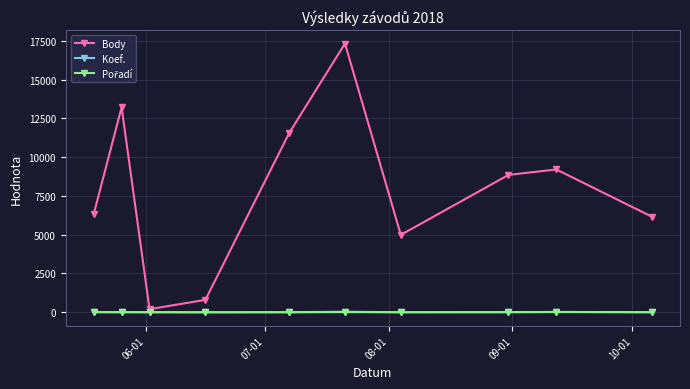

What is the difference between the maximum and minimum values in the Koef. series?

35